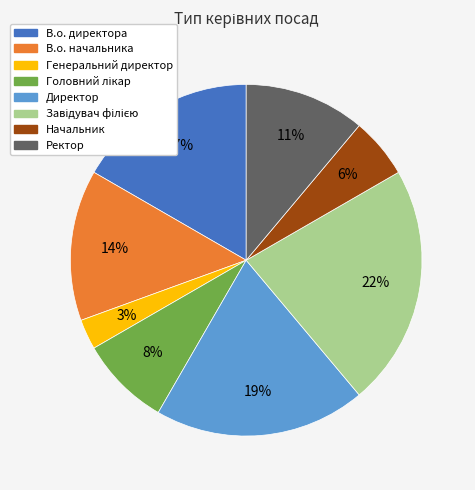

Is it true that В.о. директора is 17% of the pie?

True